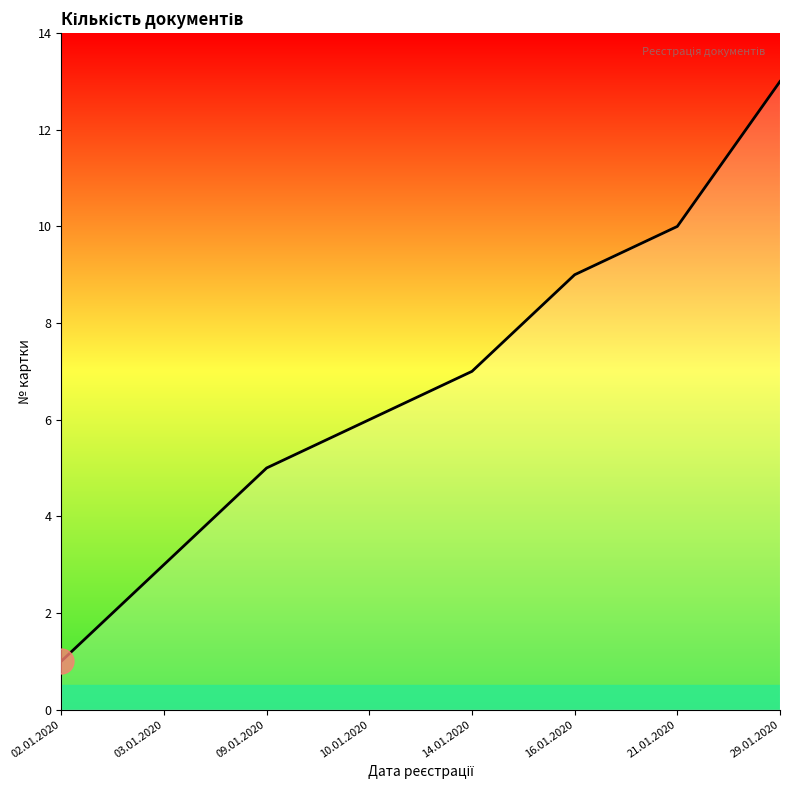

How many values are below 7?

4